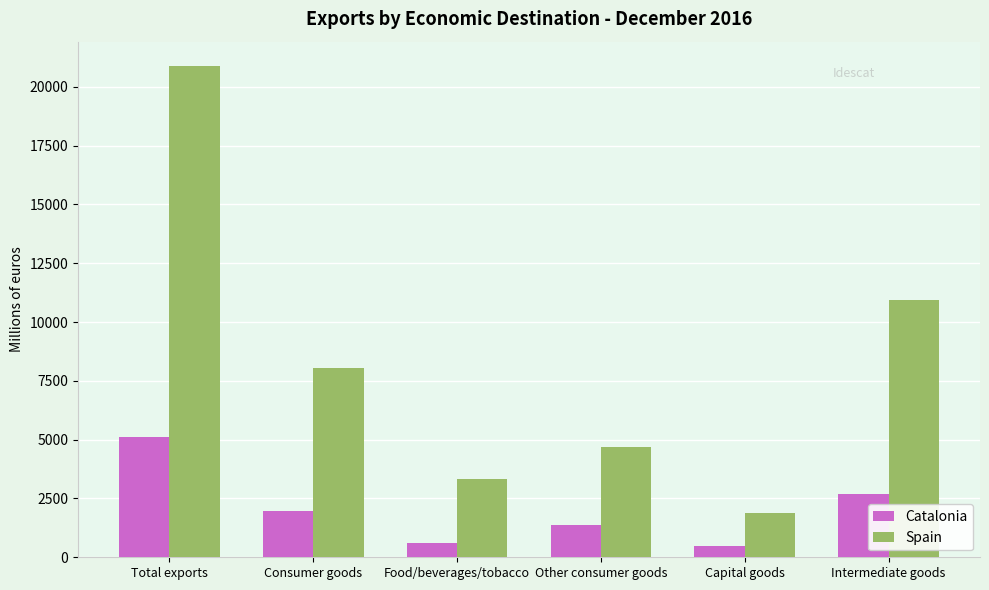

What is the average value of the Spain series?

8300.6